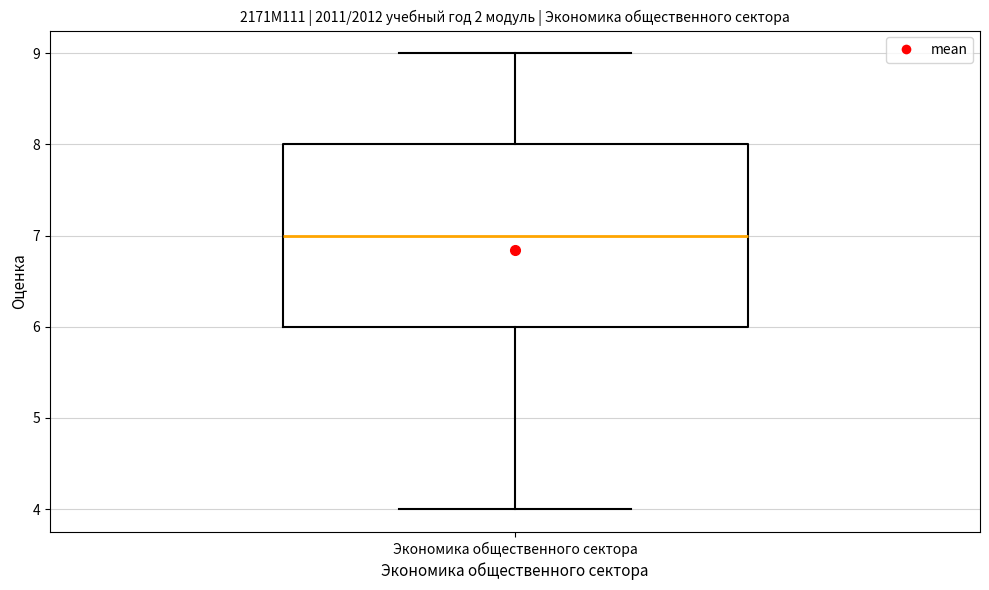

Transcribe this box plot: give where the median line is, the range the box spans, and where the two whiskers end, as read against the y-axis. The values are not printed on the chart, so give them approximately, as read against the axis.

median 7, box 6 to 8, whiskers 4 to 9